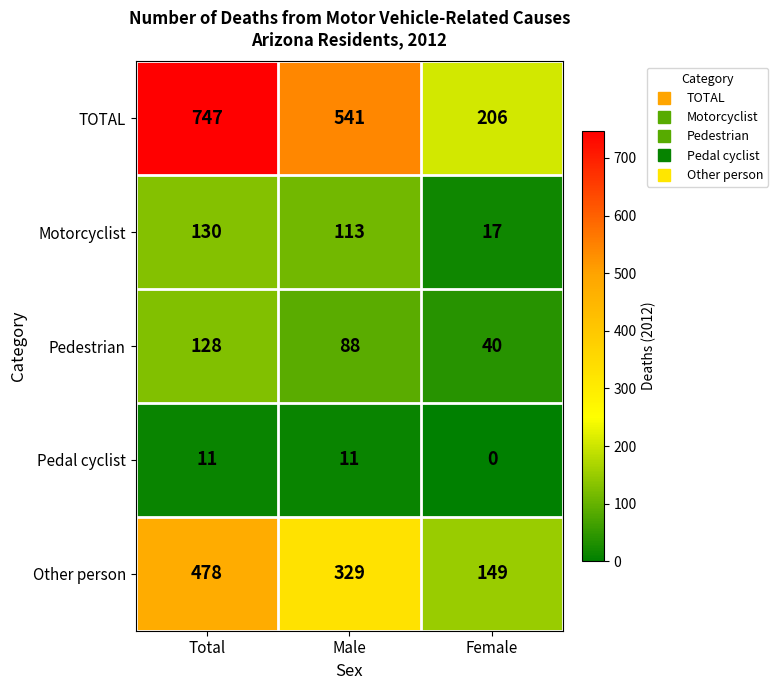

The value of Pedestrian at Female is 40. True or false?

True